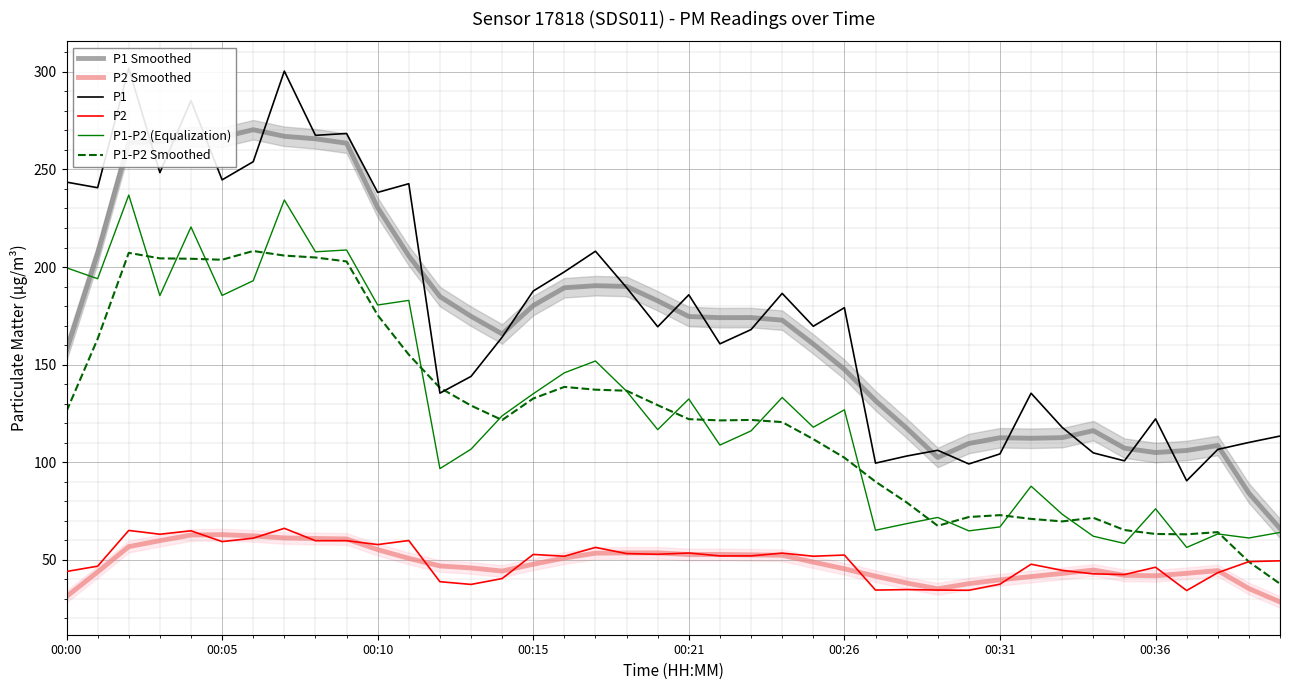

At which label is P1 closest to 196?

16